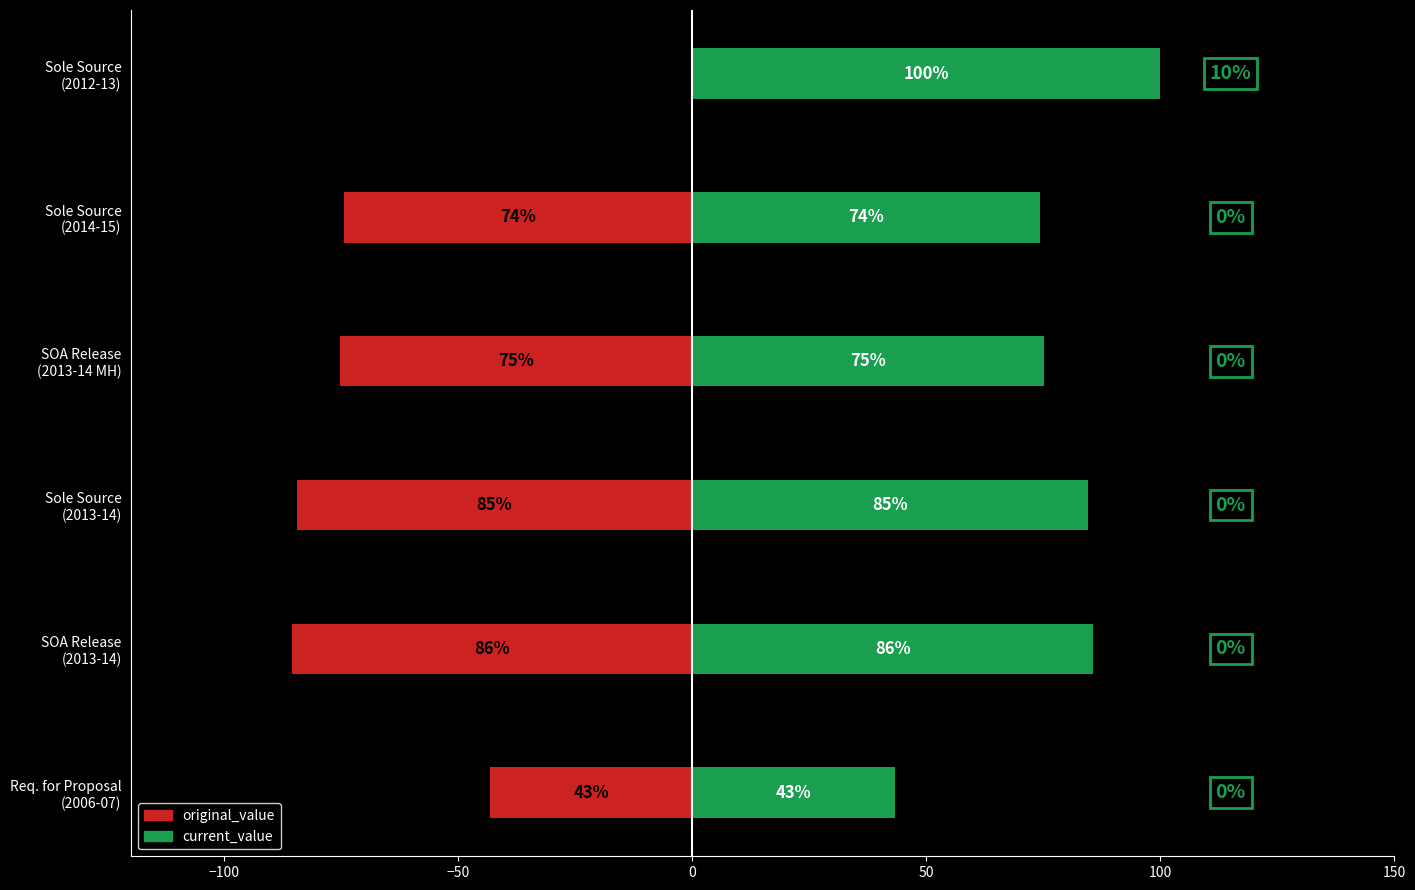

Is the value of current_value at Sole Source (2014-15) greater than the value of original_value at Sole Source (2013-14)?

Yes